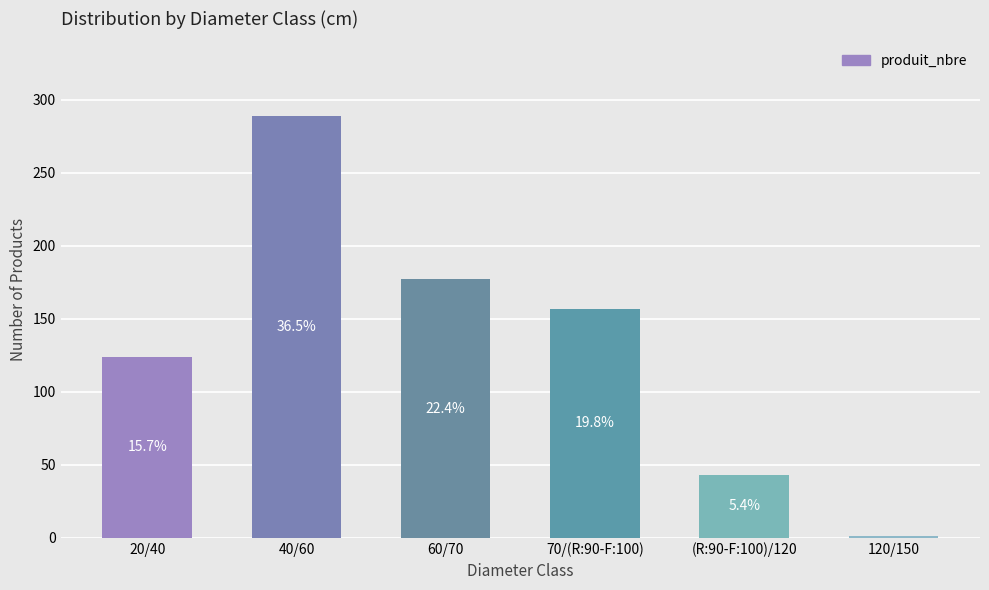

What is the greatest value displayed?

289